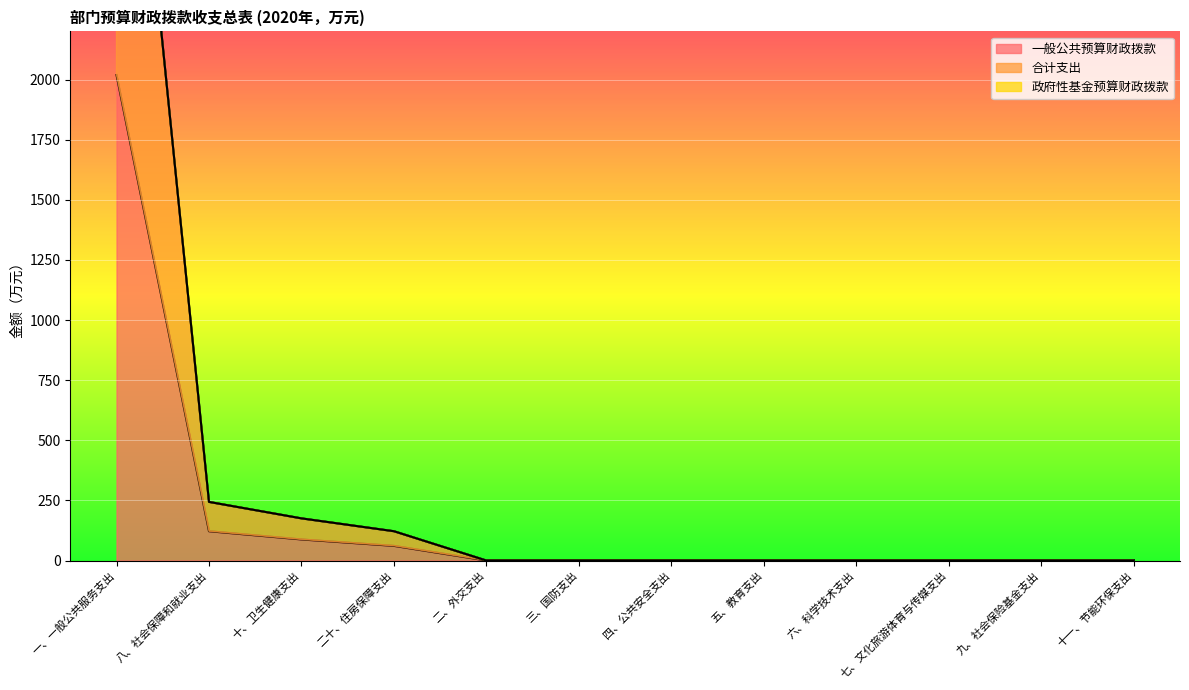

What is the sum of the 一般公共预算财政拨款 values at 十、卫生健康支出 and 一、一般公共服务支出?

2106.4